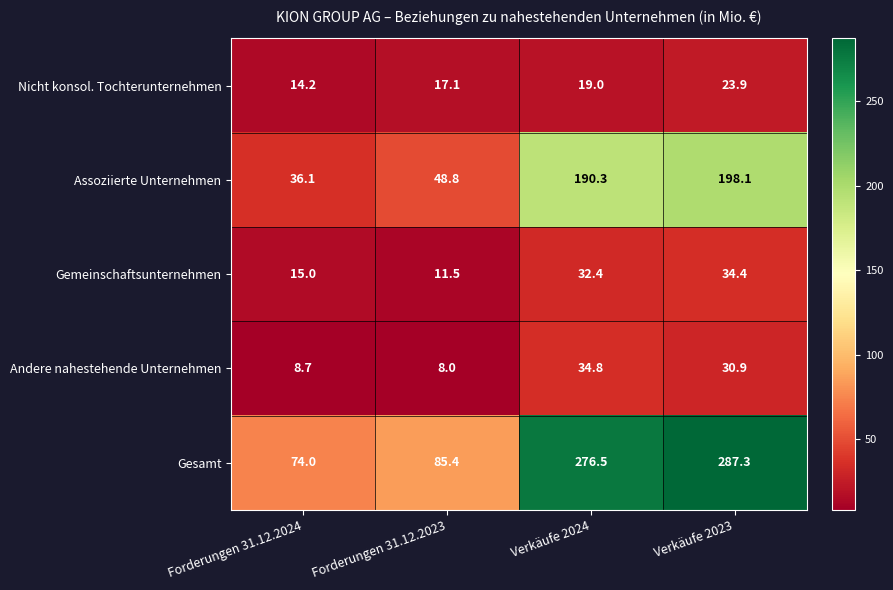

The value of Gemeinschaftsunternehmen at Forderungen 31.12.2024 is 23.9. True or false?

False